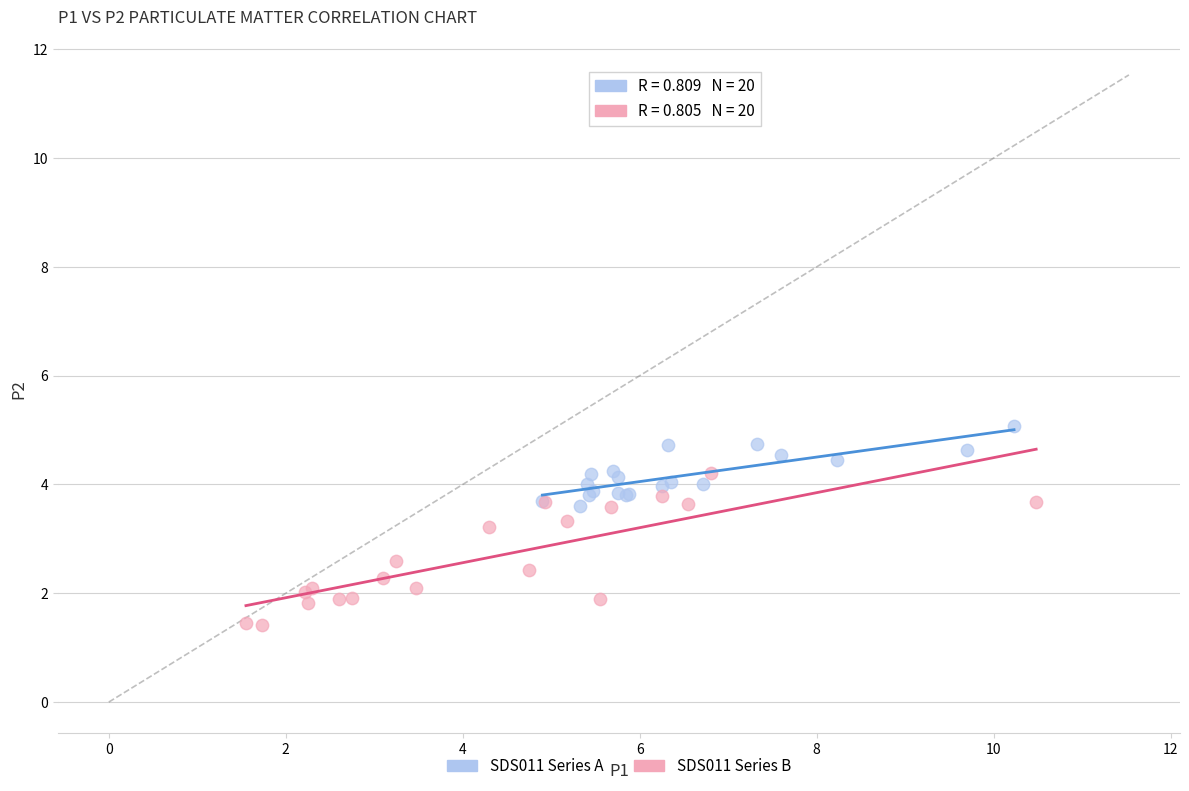

Which series contains the lowest Y value?

SDS011 Series B